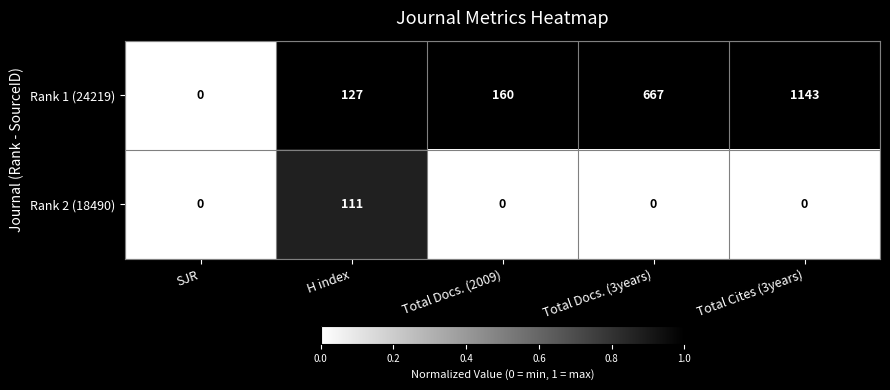

Which category has the highest value across all series?

Total Cites (3years)